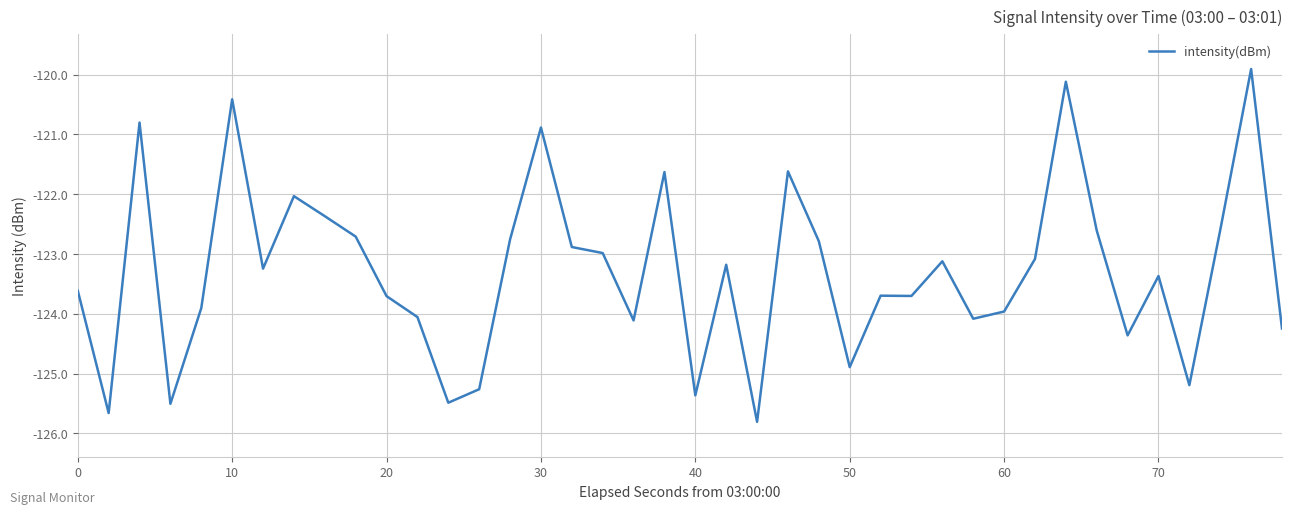

What is the difference between the maximum and minimum values?

5.9